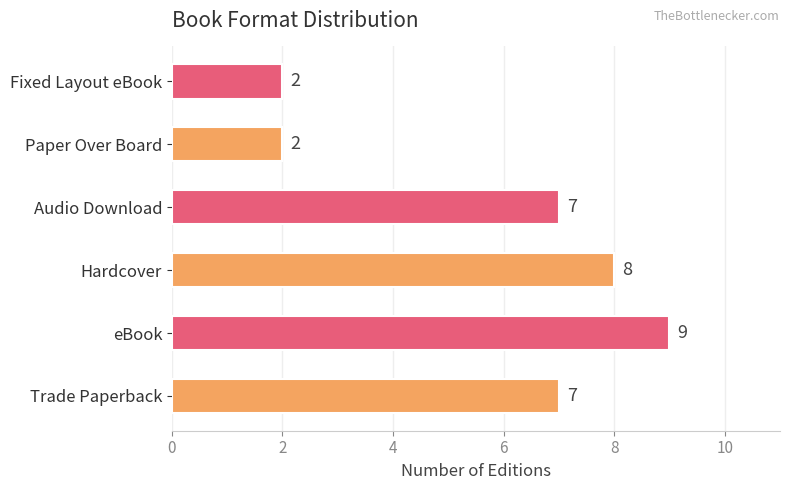

What is the sum of the values at eBook and Paper Over Board?

11